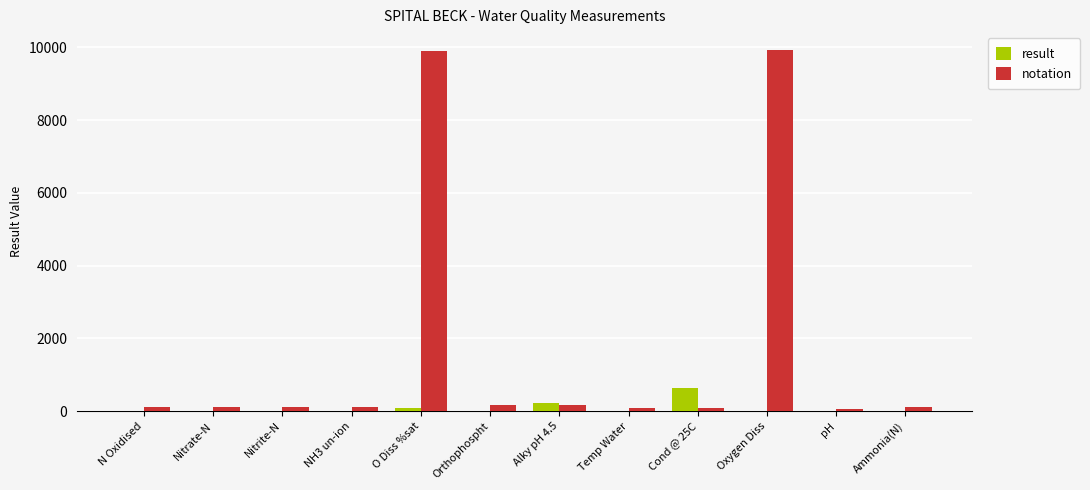

How many categories are shown in the chart?

12